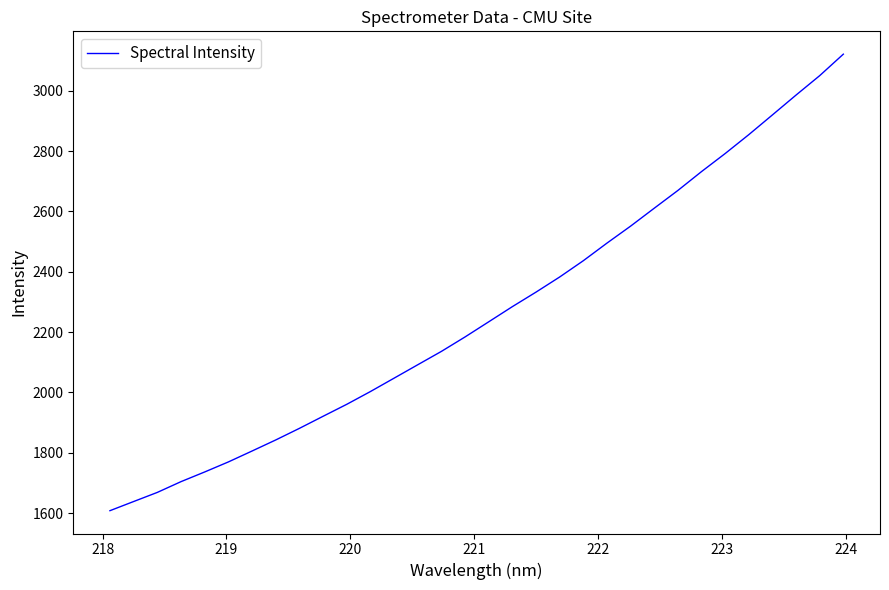

What is the minimum value shown in the chart?

1608.5